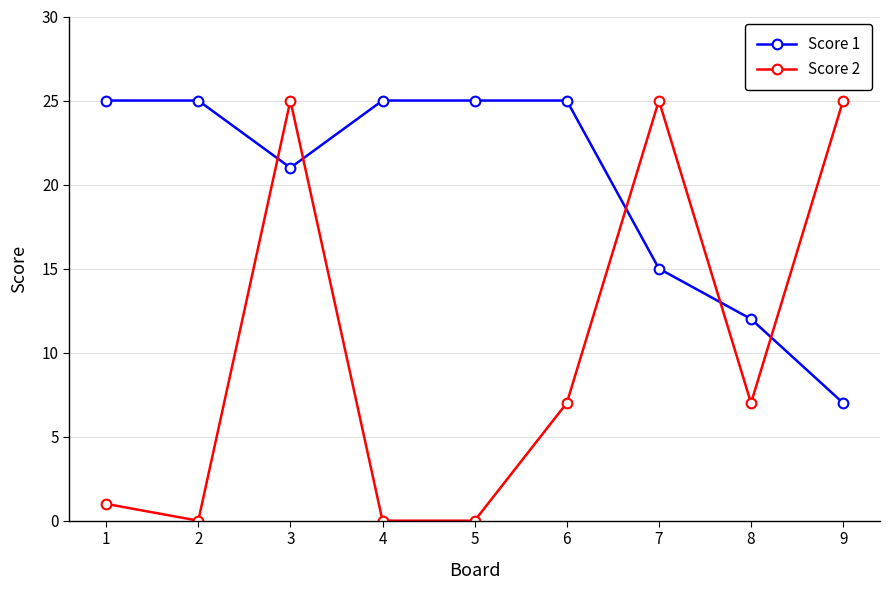

How many values in the Score 1 series are below 25?

4